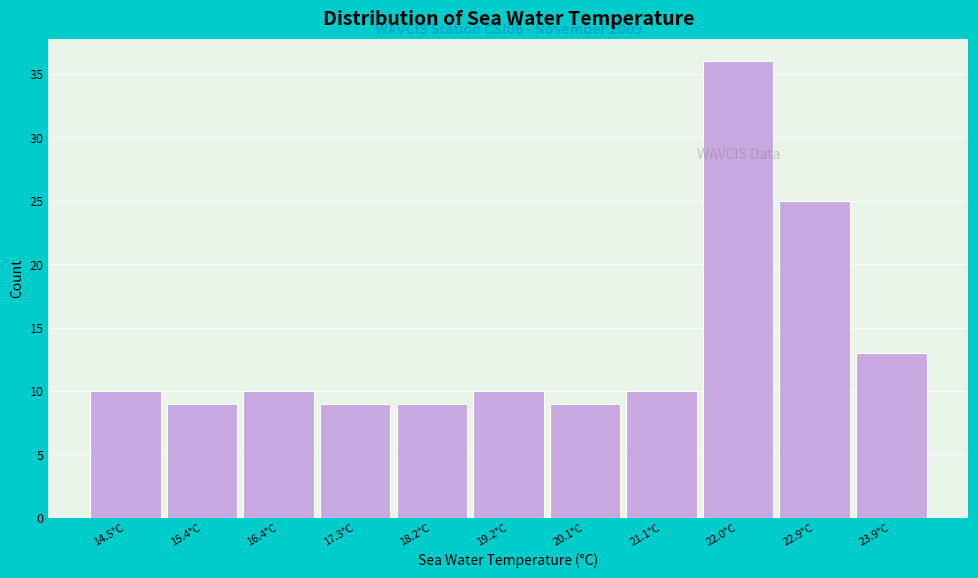

Reading left to right, what are all the values shown in this chart?

10	9	10	9	9	10	9	10	36	25	13